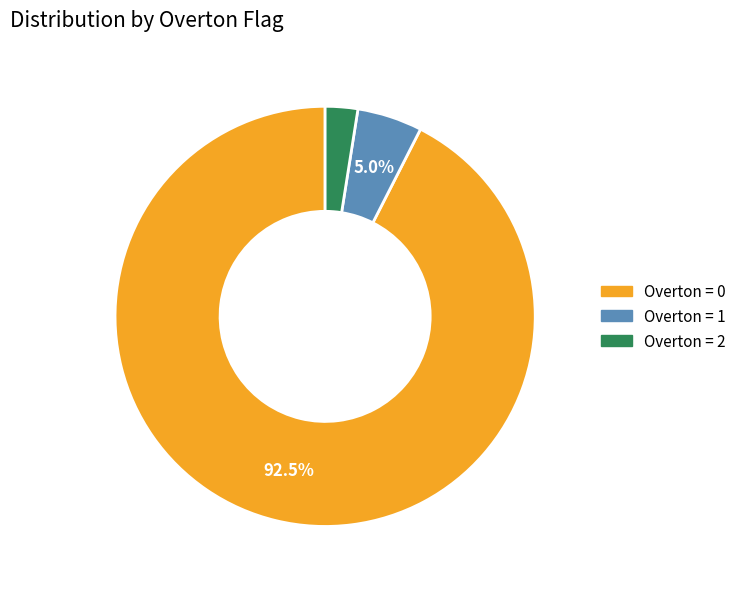

What is the largest slice in the pie chart?

Overton = 0